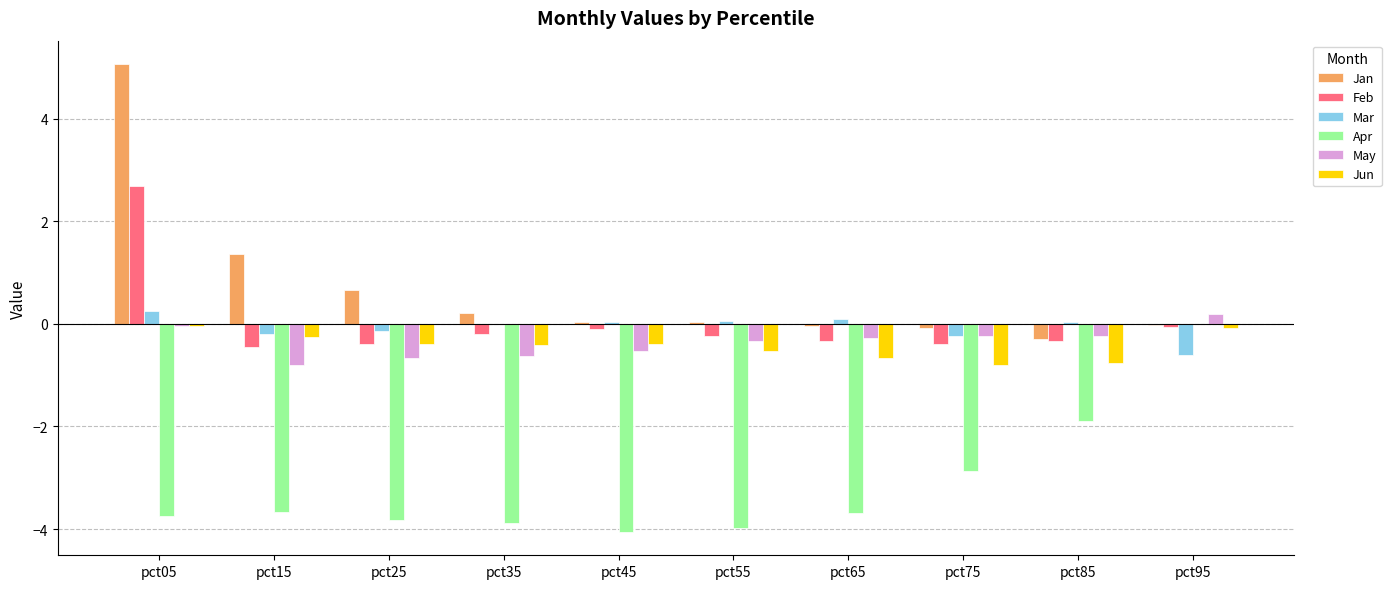

How many data points in Apr are above -3?

3